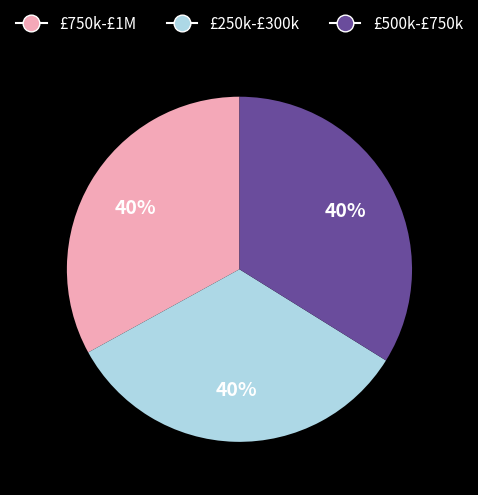

Does 2010 Q4 represent more than half of the total?

No